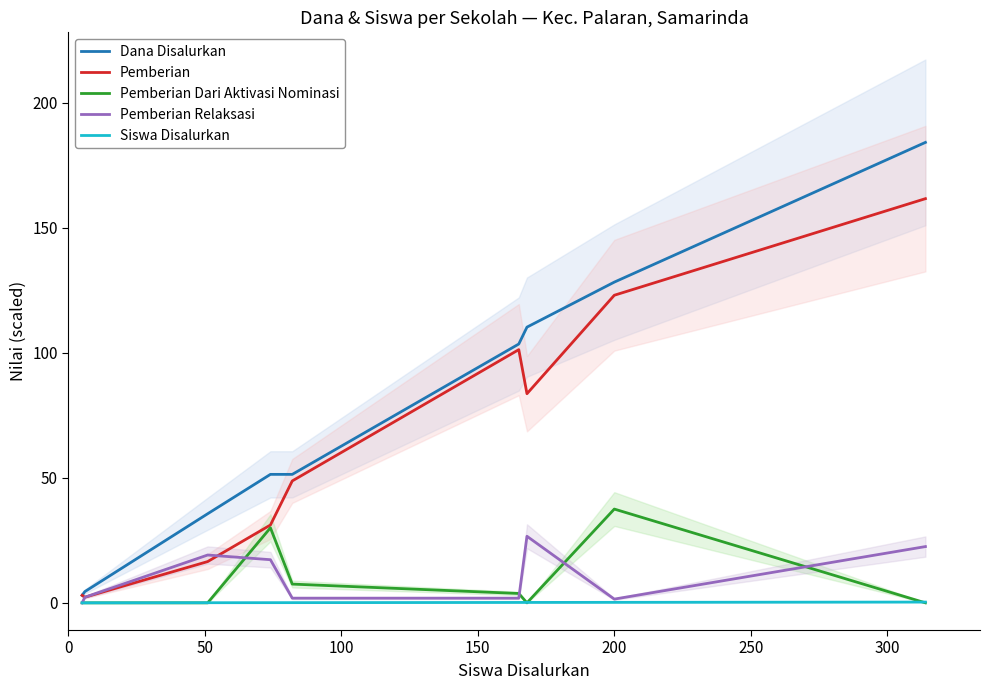

What is the average value of the Pemberian Dari Aktivasi Nominasi series?

8.8